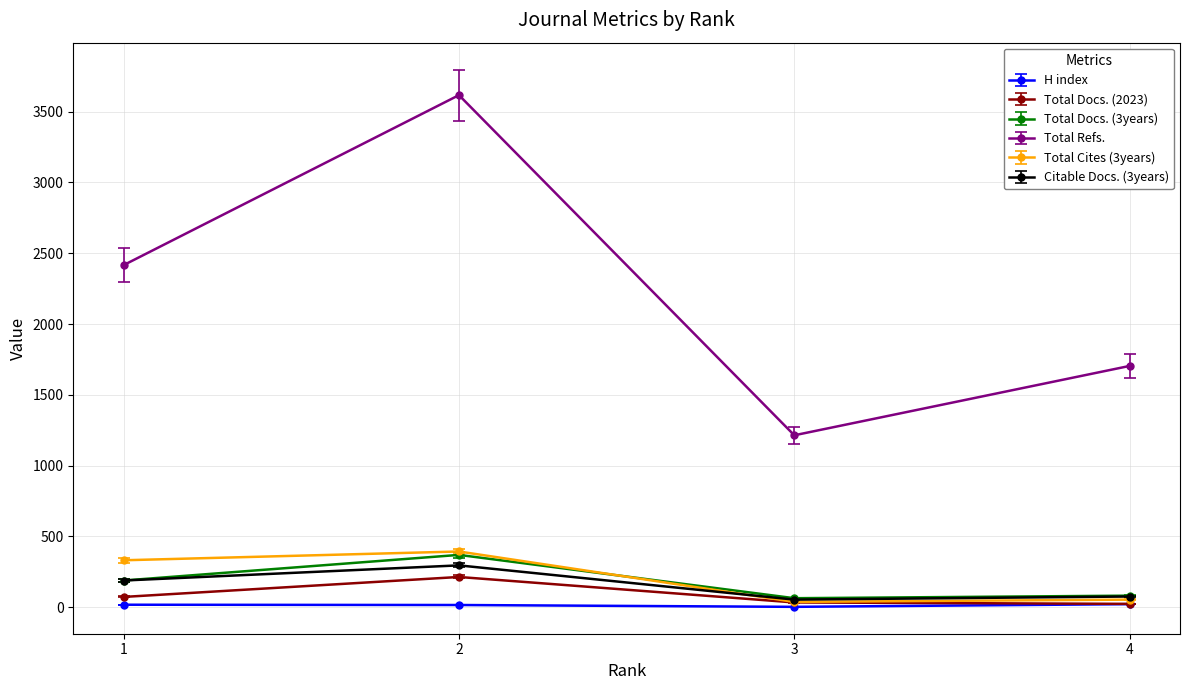

Is the value of Total Refs. at 3 greater than the value of H index at 1?

Yes